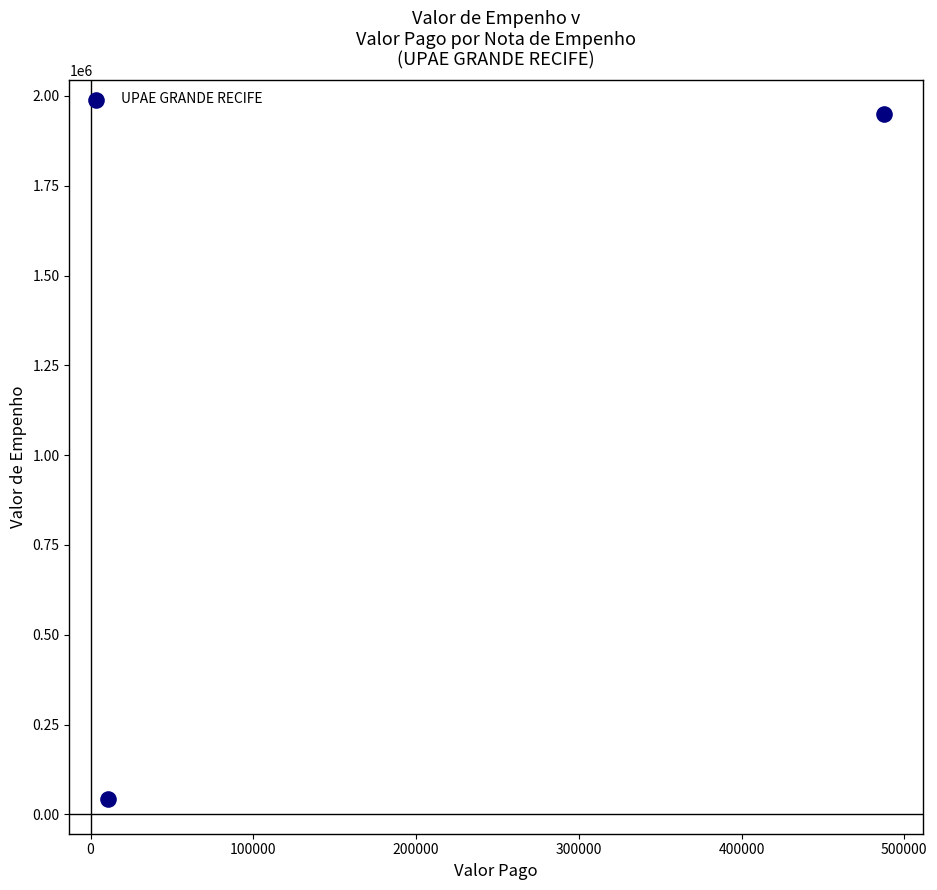

What is the range of Y values (max minus min)?

1907826.2